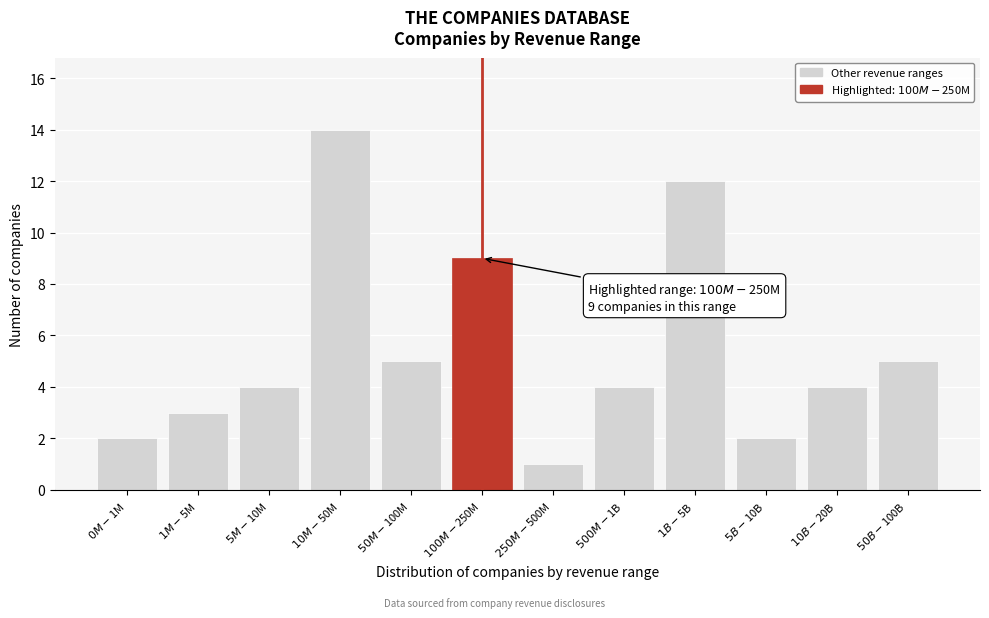

Reading right to left, what are all the values shown in this chart?

5	4	2	12	4	1	9	5	14	4	3	2